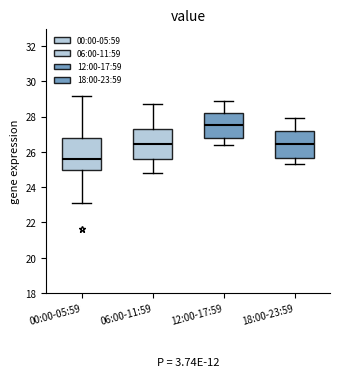

Which box has the lowest median line?

00:00-05:59